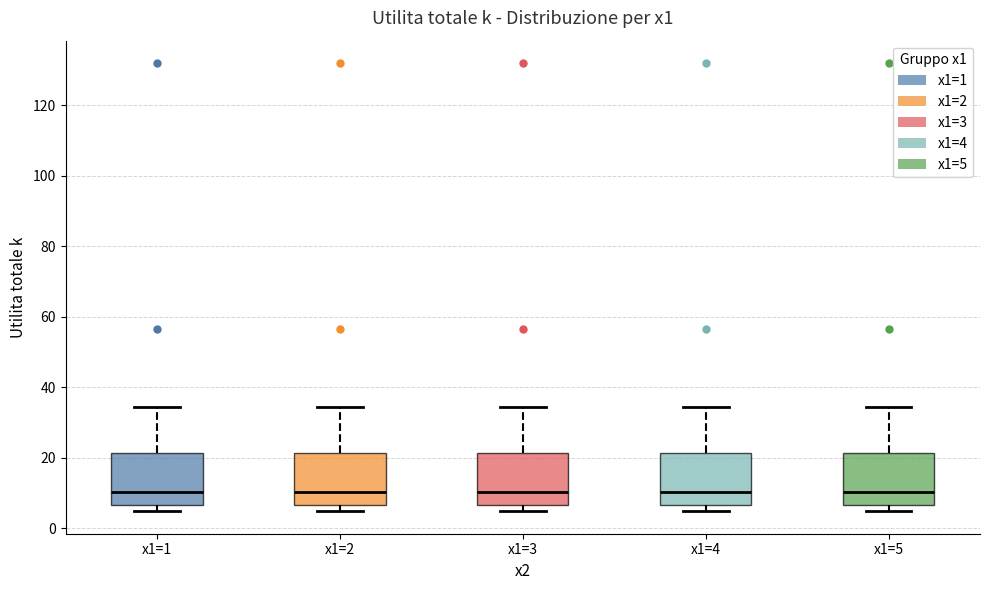

Reading left to right, read every box against the y-axis: the position of its median line, the range the box covers, and the ends of its whiskers. The values are not printed on the chart, so give them approximately, as read against the axis.

x1=1: median 10, box 6 to 22, whiskers 4 to 34
x1=2: median 10, box 6 to 22, whiskers 4 to 34
x1=3: median 10, box 6 to 22, whiskers 4 to 34
x1=4: median 10, box 6 to 22, whiskers 4 to 34
x1=5: median 10, box 6 to 22, whiskers 4 to 34